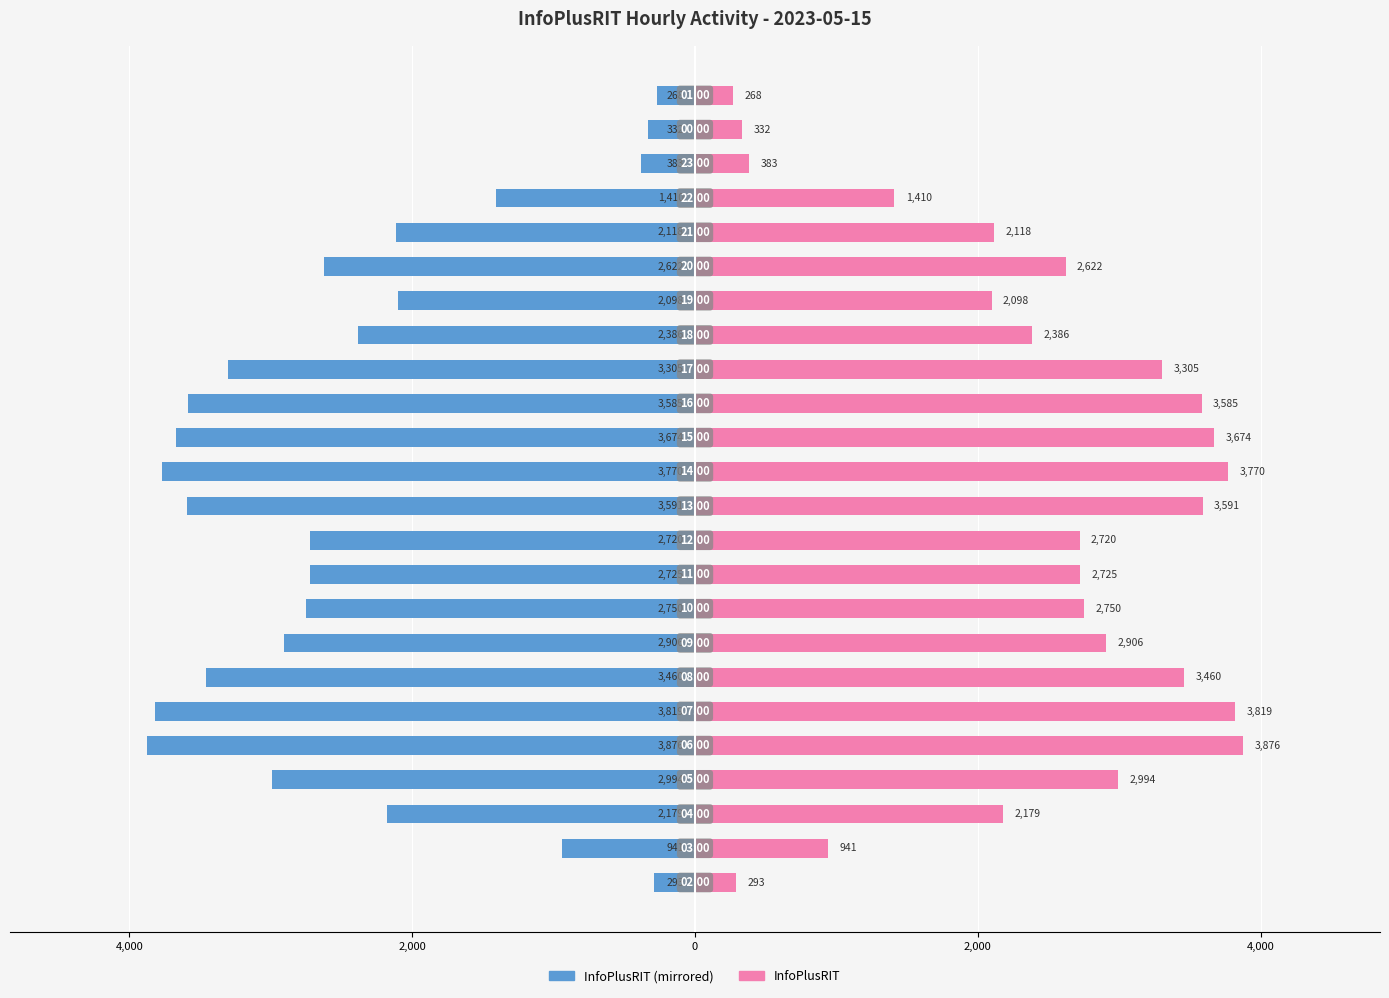

Which series has the largest total across all categories?

InfoPlusRIT (right)